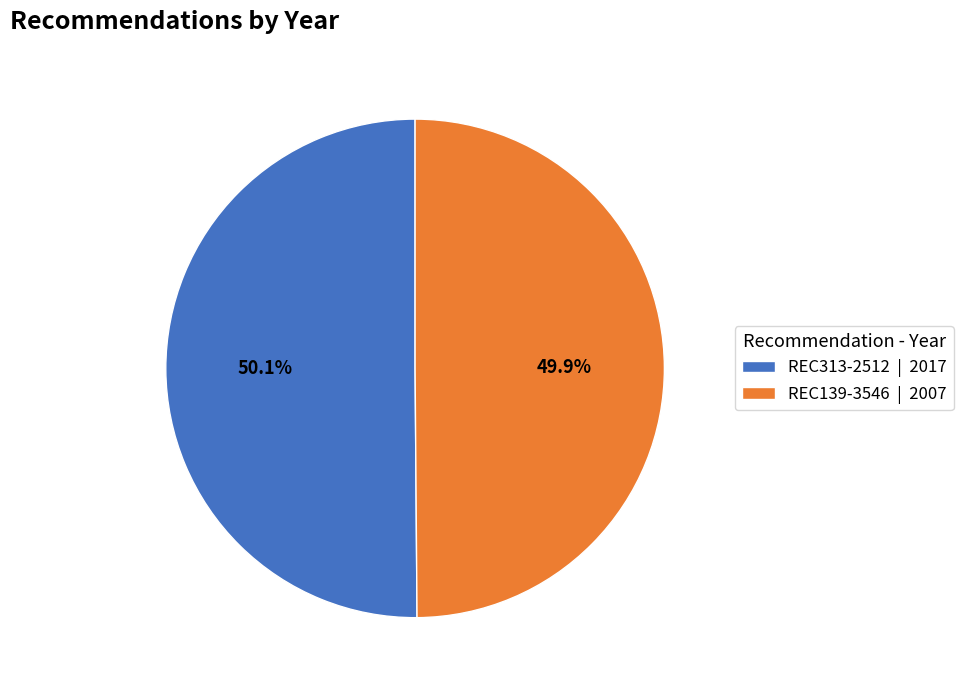

To the nearest percent, what is the average slice percentage?

50%